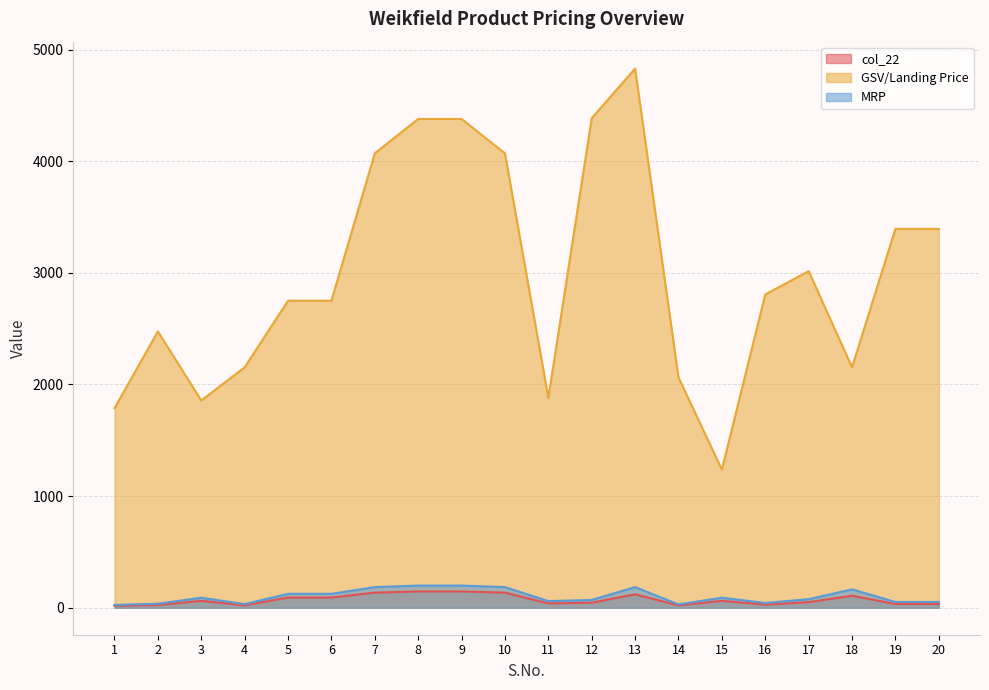

Rank the series at 4 from highest to lowest value.

GSV/Landing Price, MRP, col_22